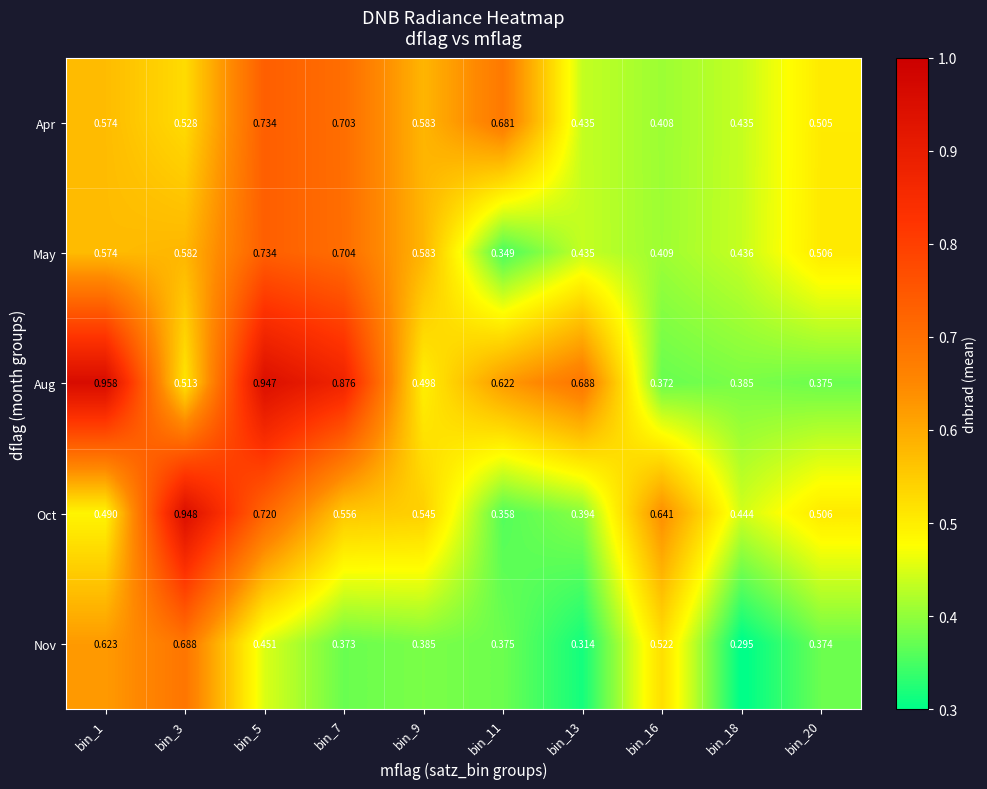

Rank the series at bin_18 from highest to lowest value.

Oct, May, Apr, Aug, Nov